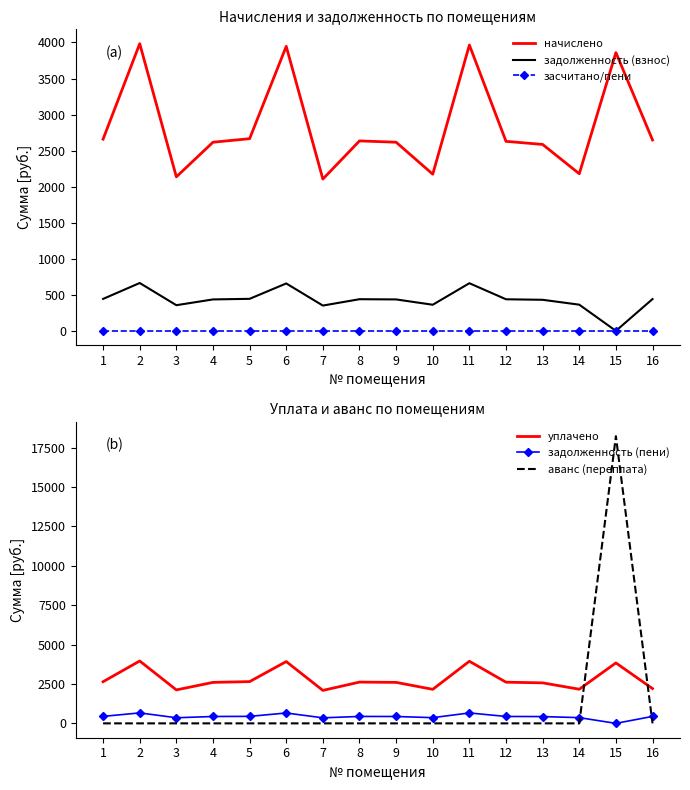

Does the chart have visible grid lines?

No